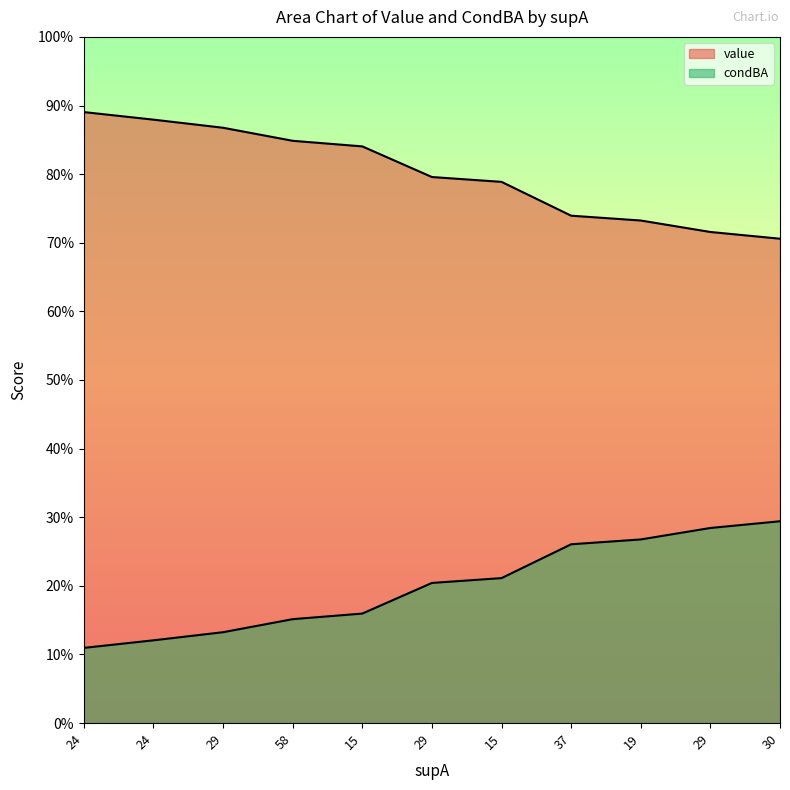

Reading left to right, transcribe all the data shown in this chart.

value: 0.1	0.1	0.1	0.2	0.2	0.2	0.2	0.3	0.3	0.3	0.3
condBA: 0.9	0.9	0.9	0.8	0.8	0.8	0.8	0.7	0.7	0.7	0.7